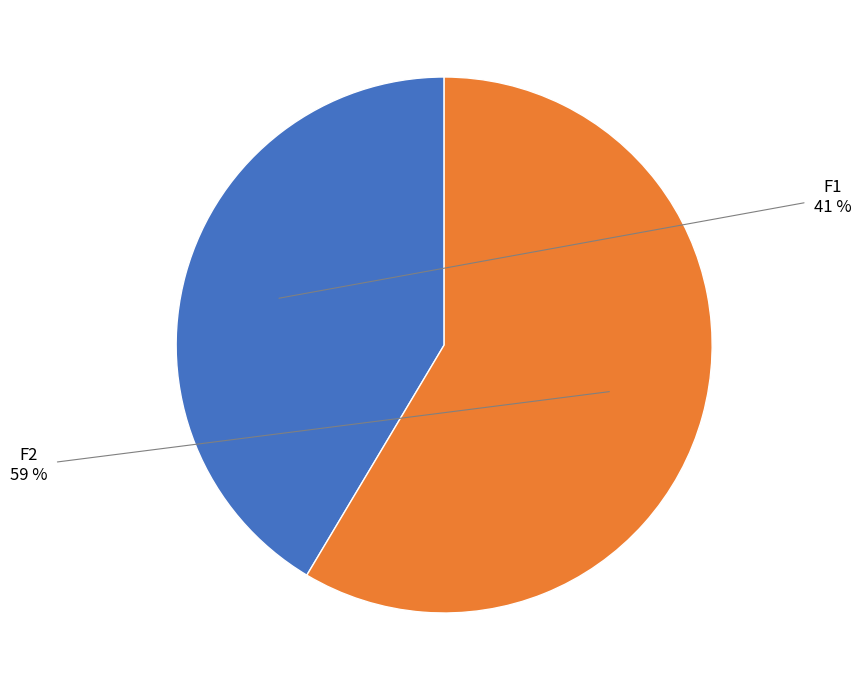

Which category has the smallest portion of the pie?

F1